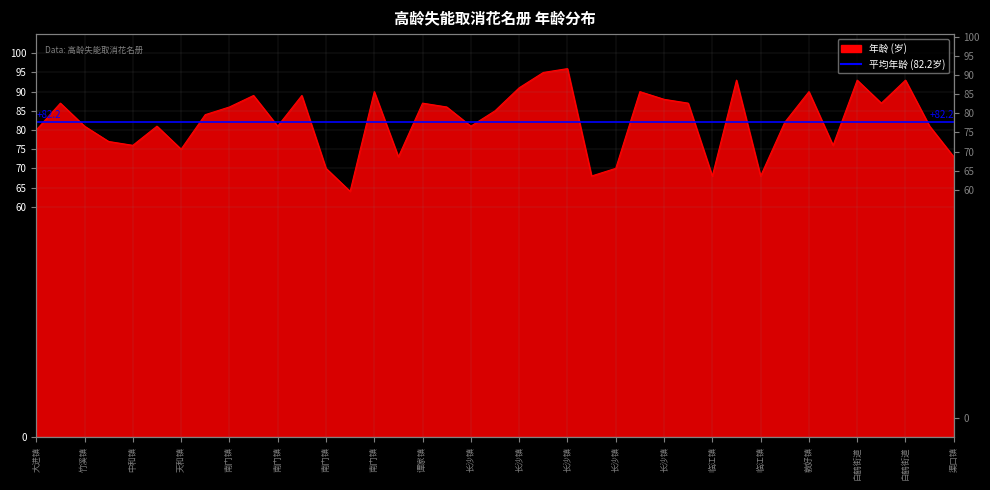

True or false: there are more than 1 points higher than both neighbors.

True